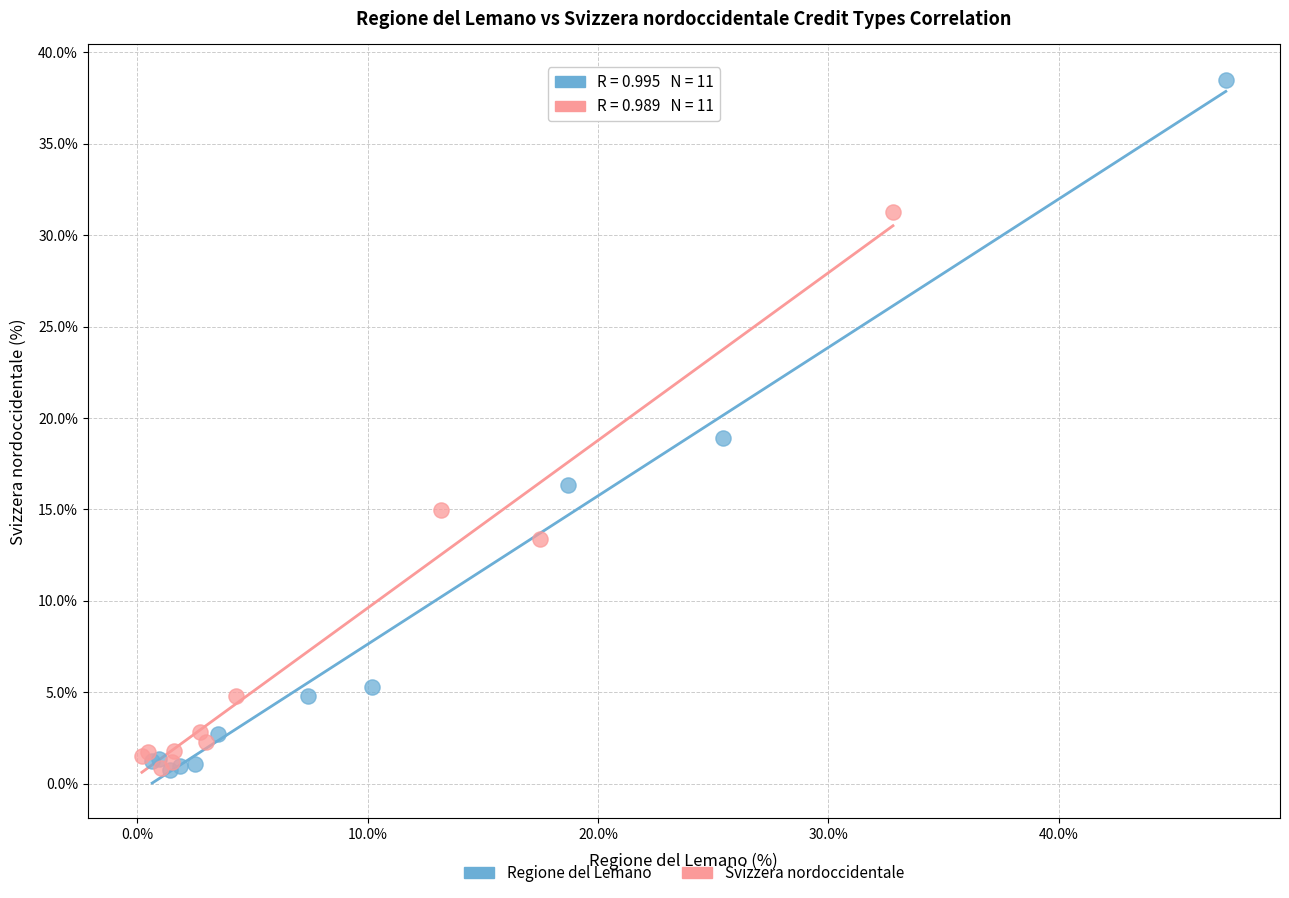

Which series has the largest Y range (max minus min)?

Regione del Lemano